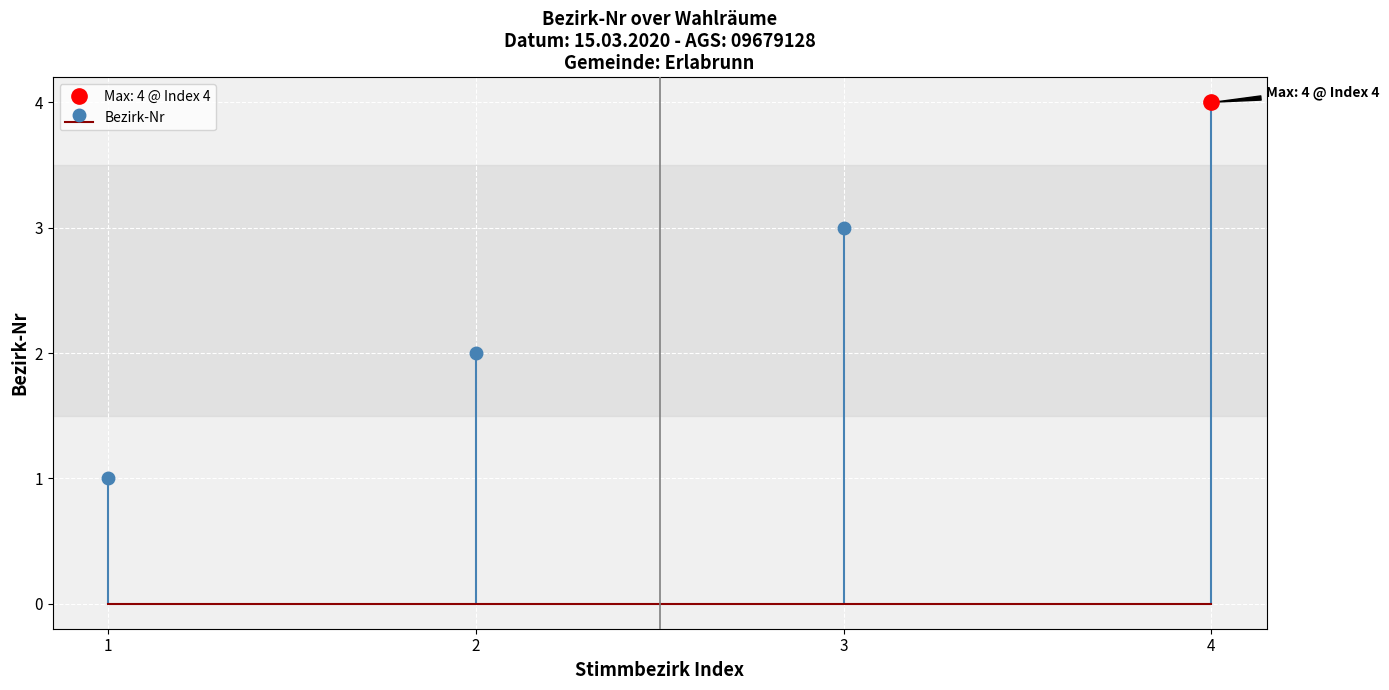

True or false: the data shows 1 at 1.

True